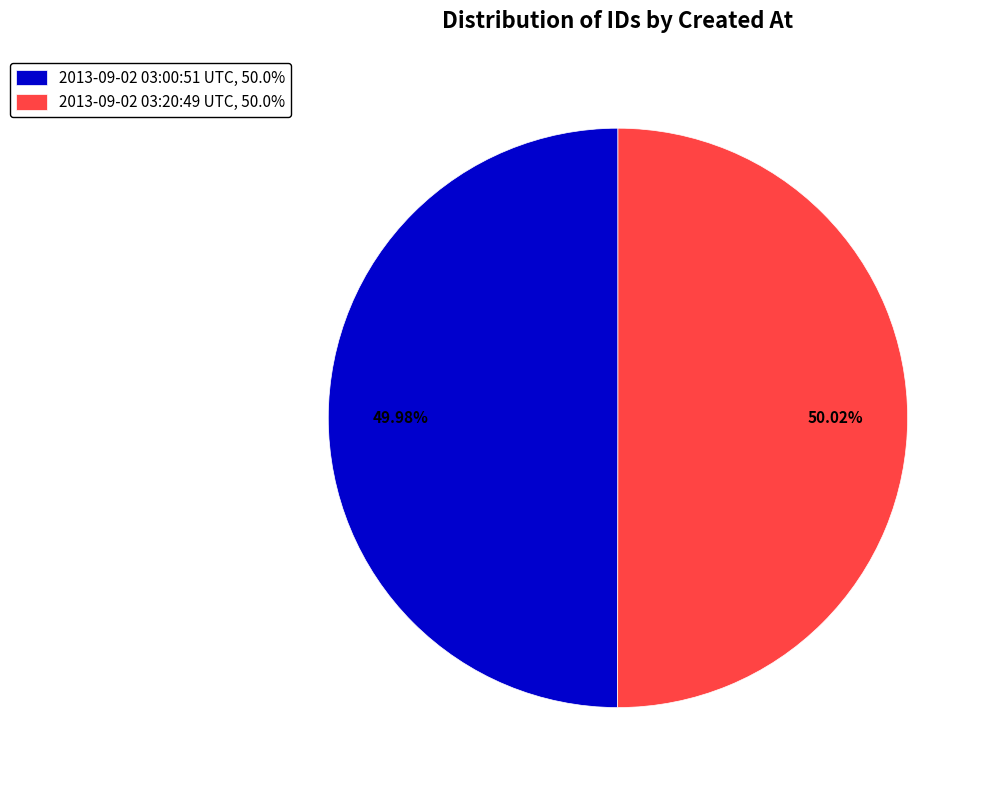

Is the sum of 2013-09-02 03:20:49 UTC, 50.0% and 2013-09-02 03:00:51 UTC, 50.0% greater than half?

Yes